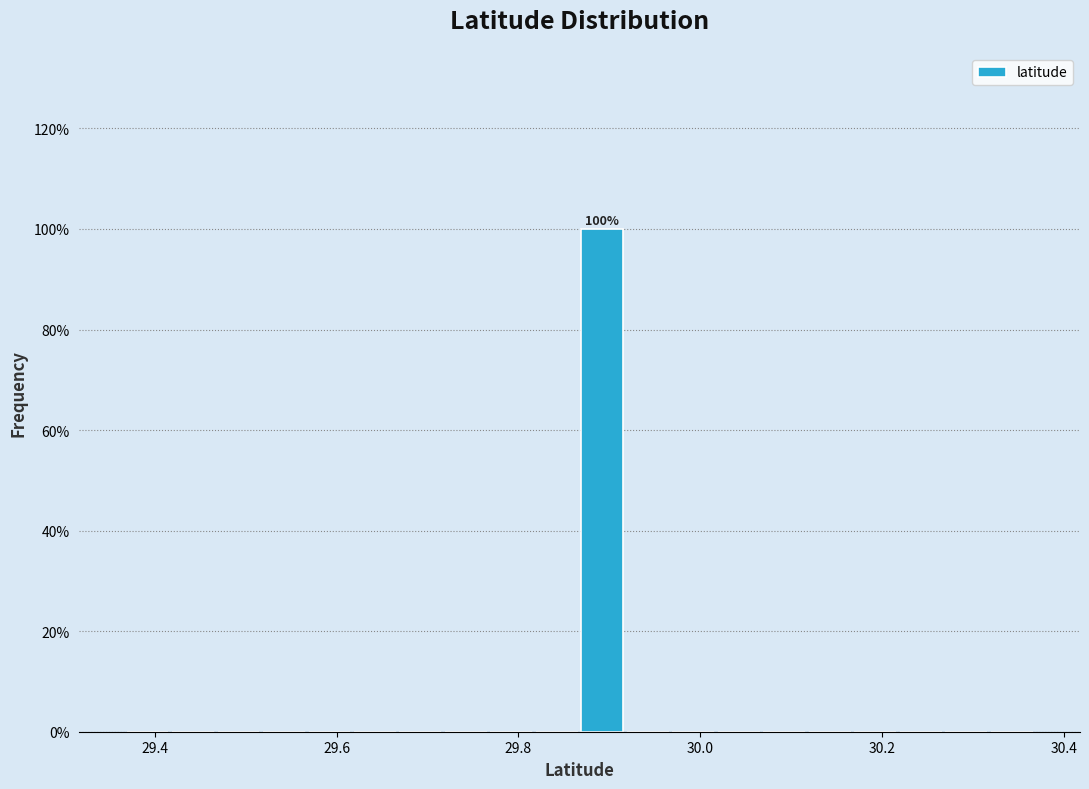

Read against the x-axis, roughly where is the centre of the tallest bar?

29.90